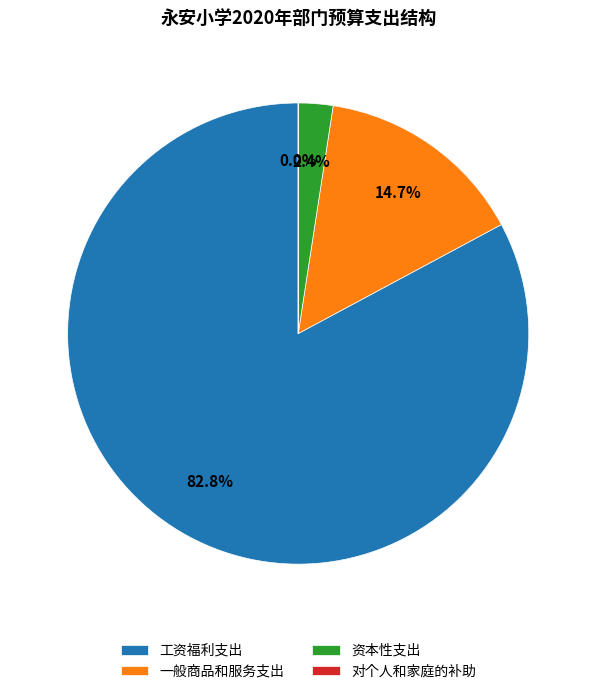

Does any single category account for the majority?

Yes